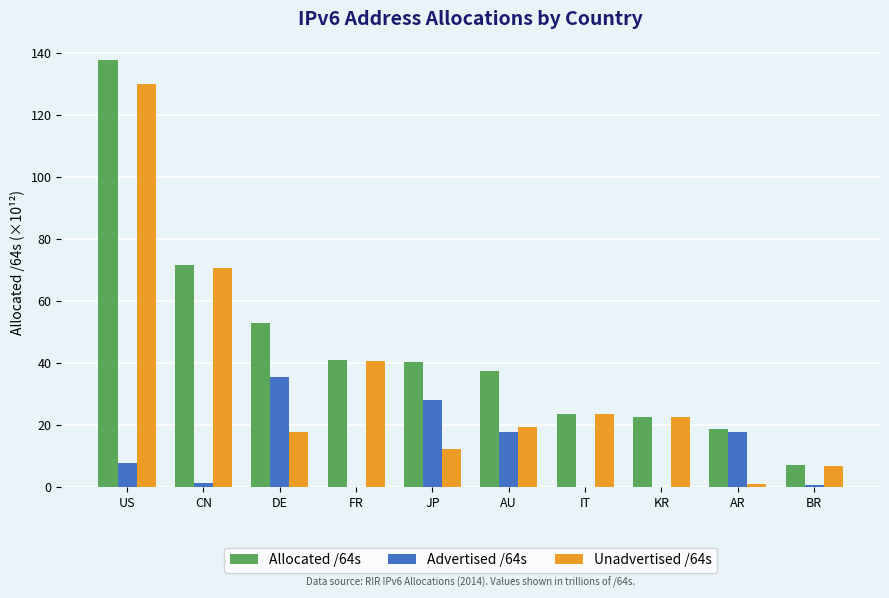

What is the sum of all Unadvertised /64s values?

344.1